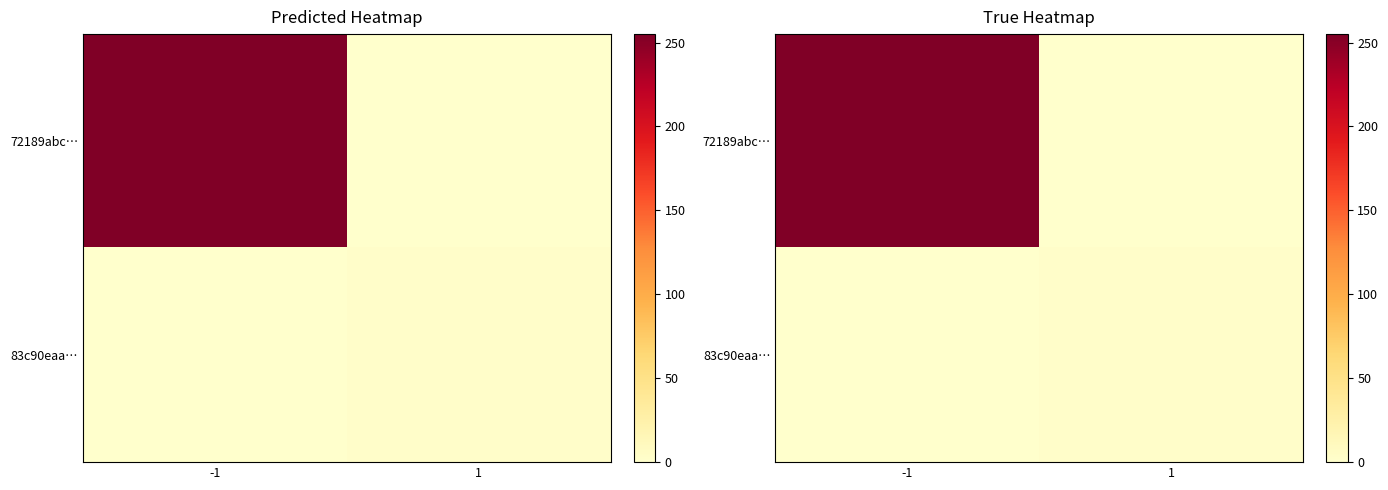

True or false: 72189abc… has a value of 78 at 1.

False